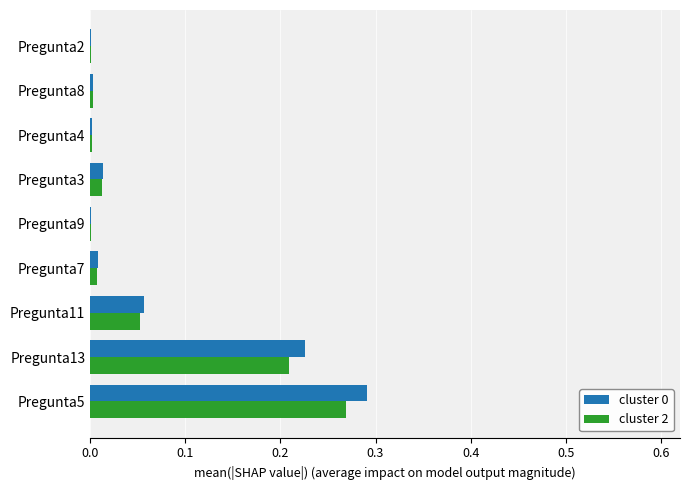

The value of cluster 0 at Pregunta5 is 0.5. True or false?

False